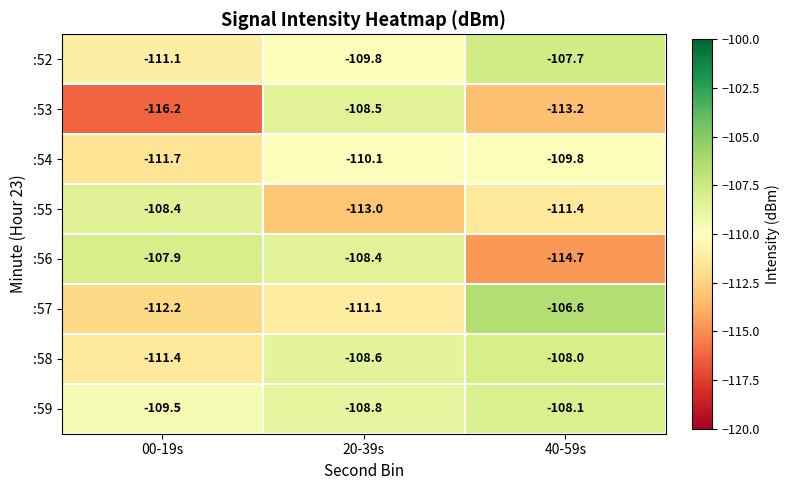

Is it true that :56 equals -48.4 at 00-19s?

False